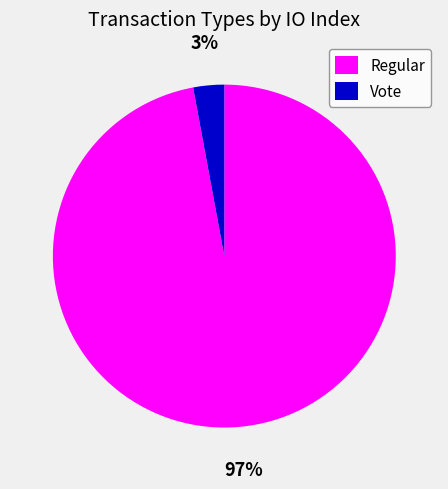

How many segments does this pie chart have?

2